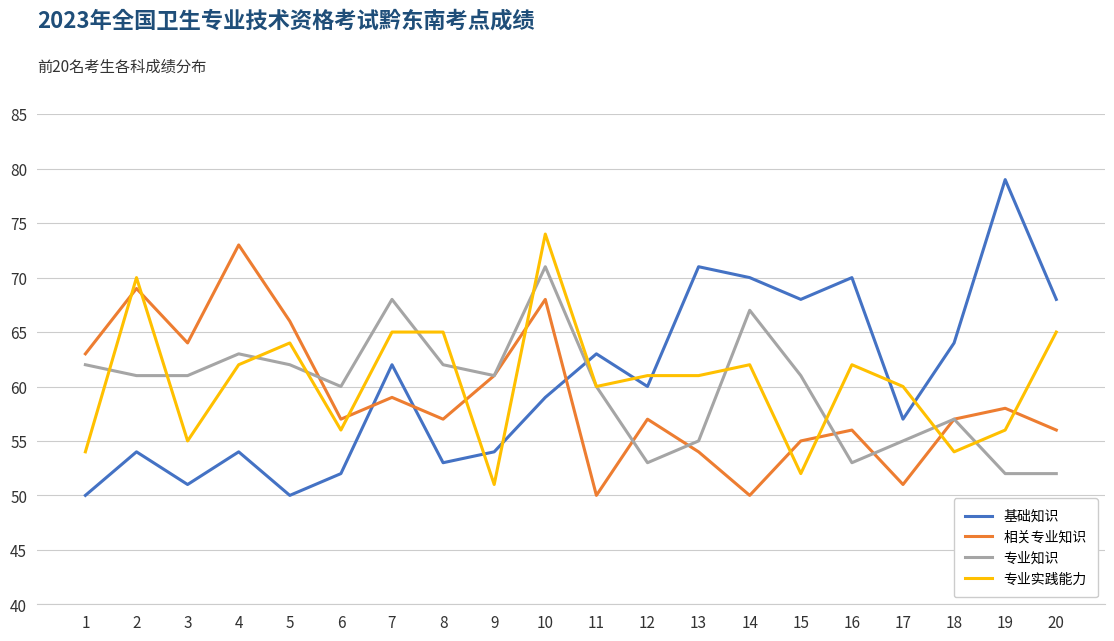

Which series changed the most between 2 and 6?

专业实践能力